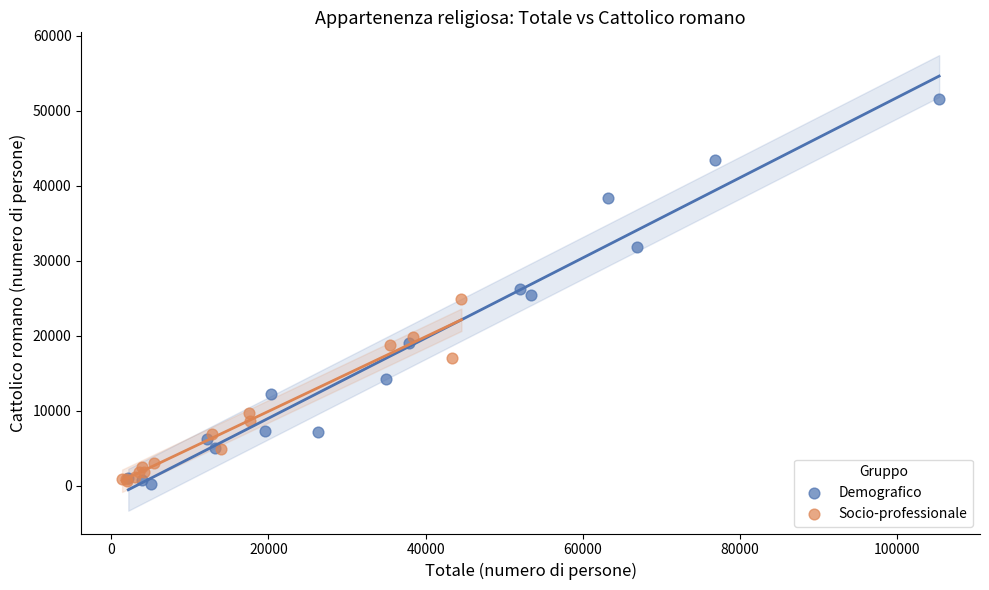

Which series has the widest spread of Y values?

Demografico